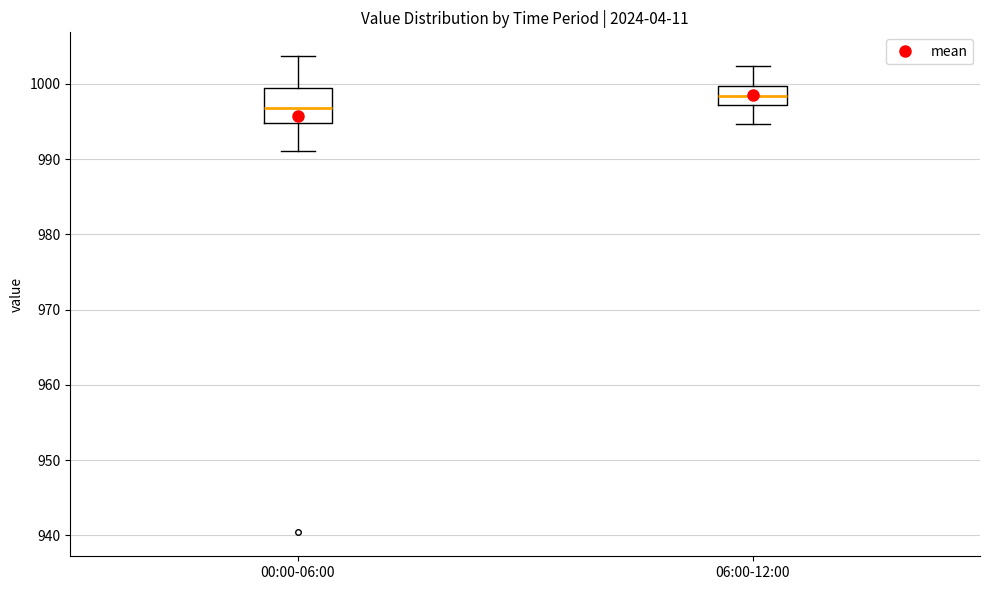

Where does the median line of the box for 06:00-12:00 sit on the y-axis? The values are not printed on the chart, so give them approximately, as read against the axis.

998